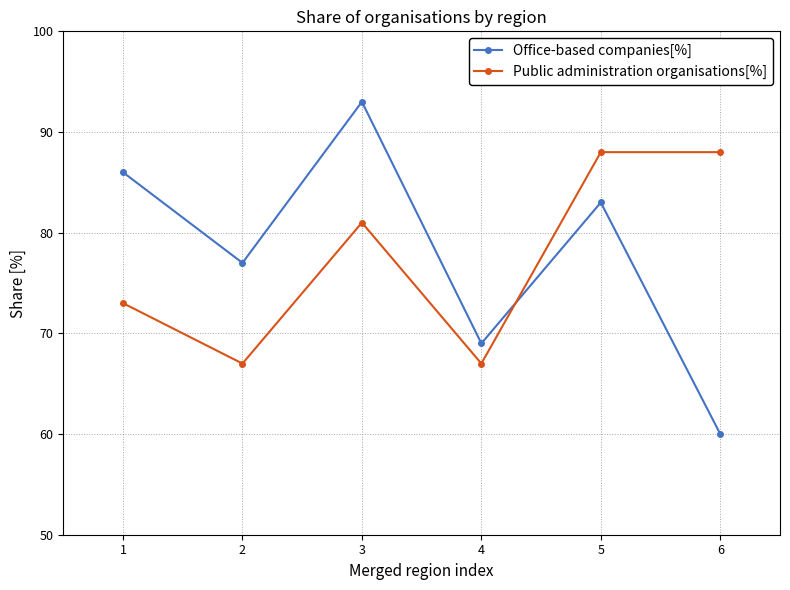

What is the total value across all series at 5?

171